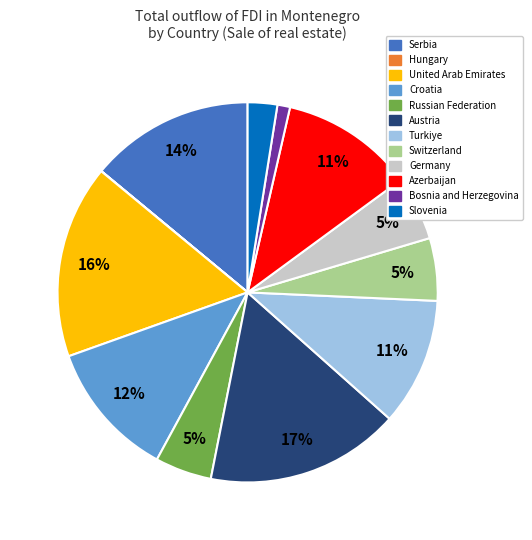

To the nearest percent, what is the combined percentage of Austria and Serbia?

31%